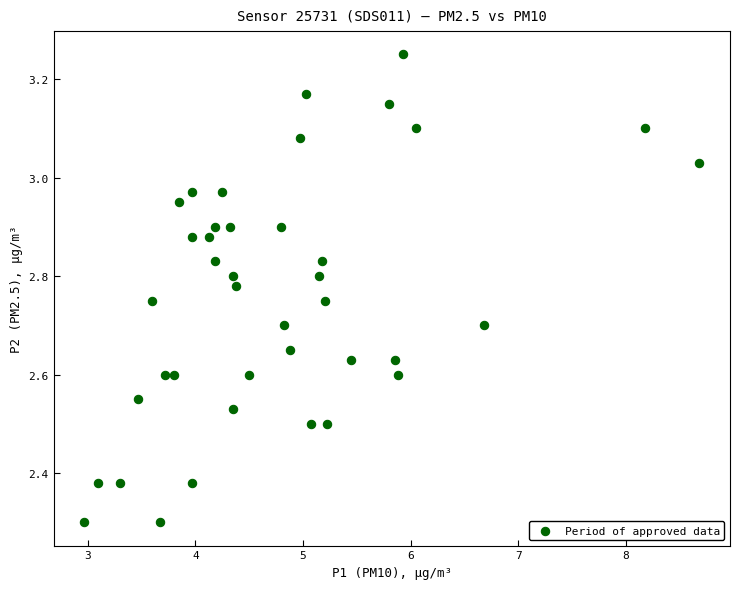

What is the range of X values (max minus min)?

5.7